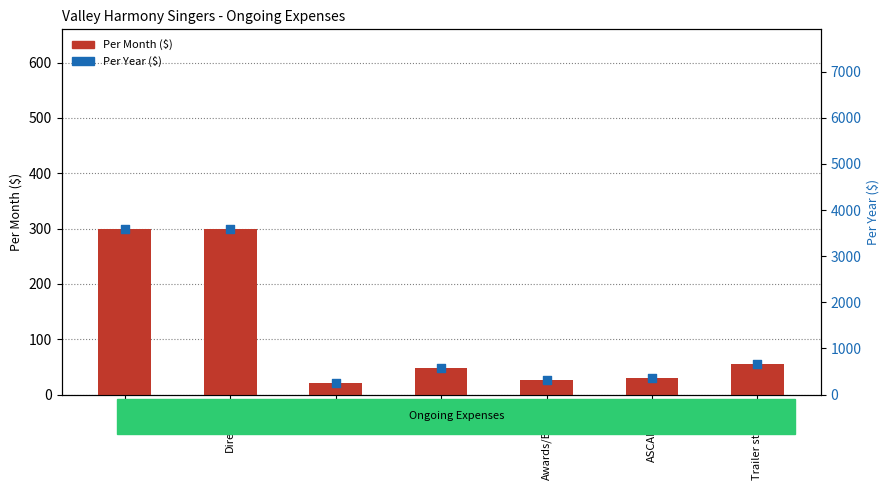

Which series reaches the maximum Y coordinate?

Per Year